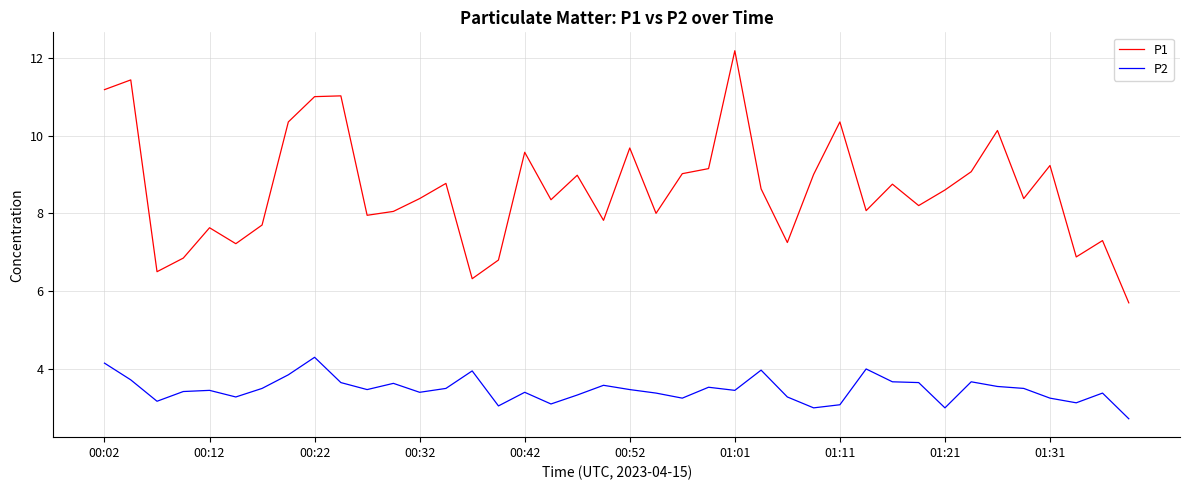

What is the lowest value of the P1 series?

5.7